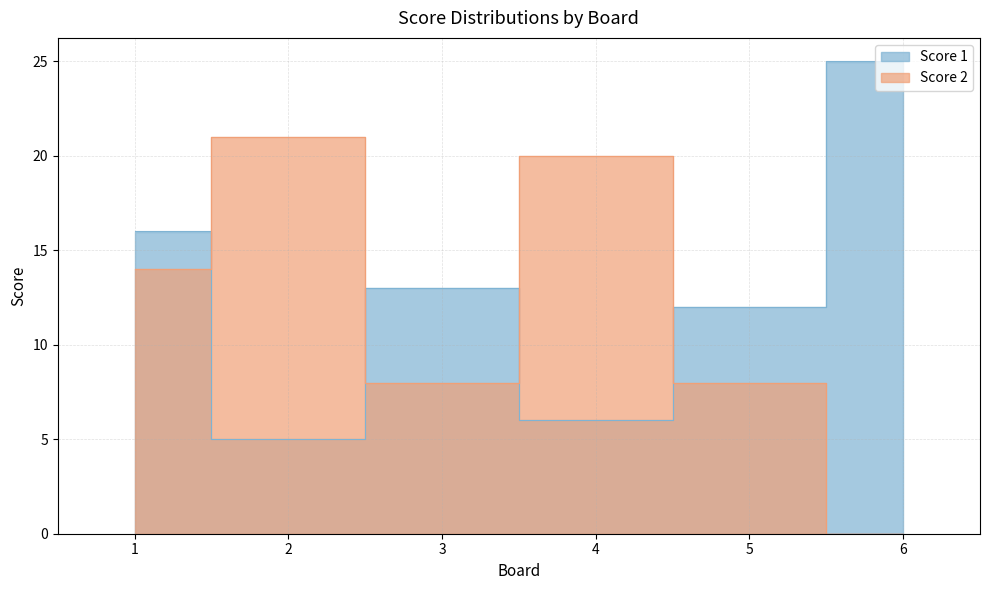

At 2, list the series in order from smallest to largest.

Score 1, Score 2